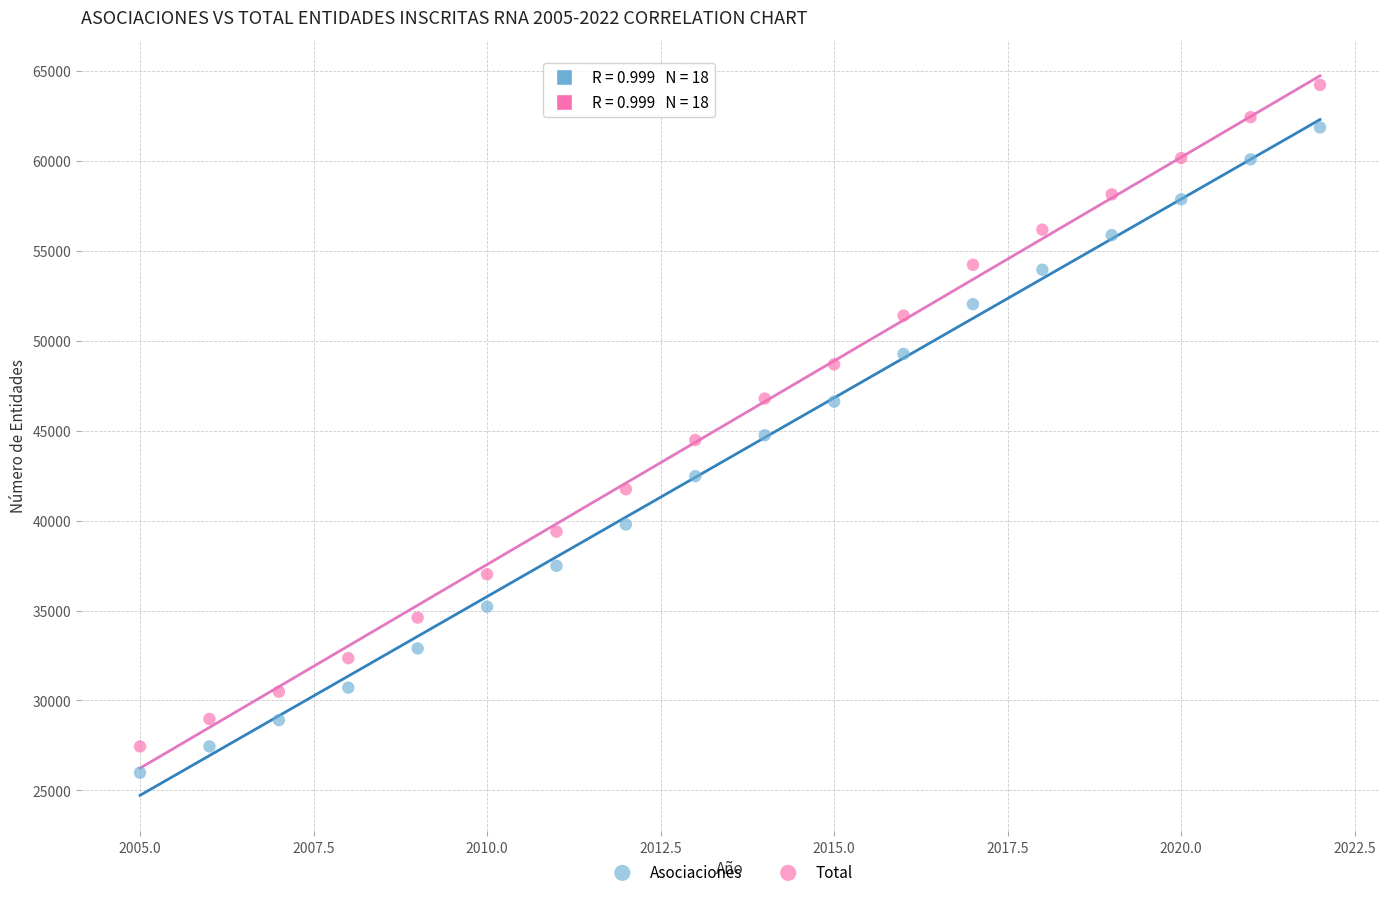

What are all the series names shown in the legend?

Asociaciones, Total